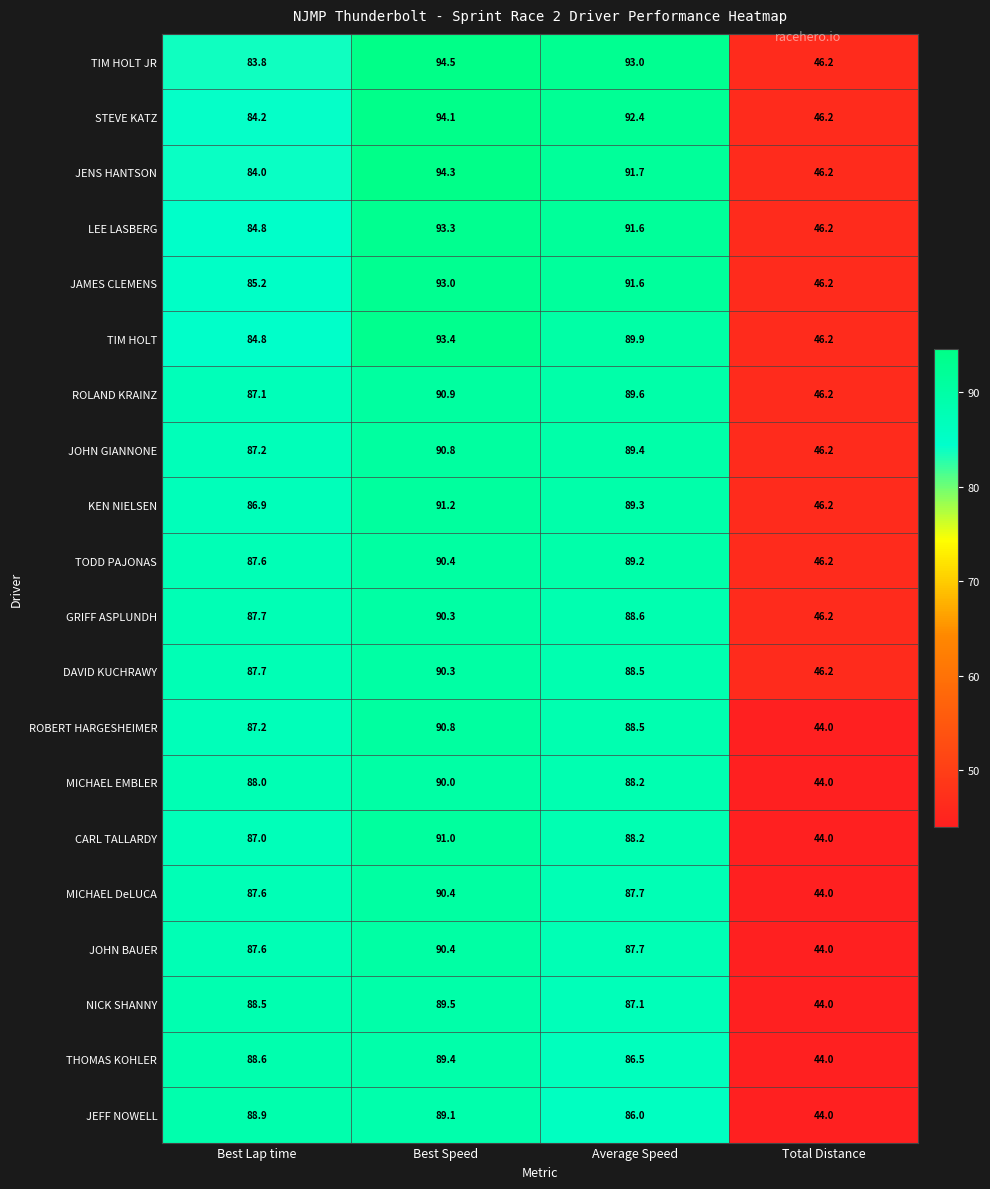

The JOHN BAUER series shows 90.4 at Best Speed. True or false?

True